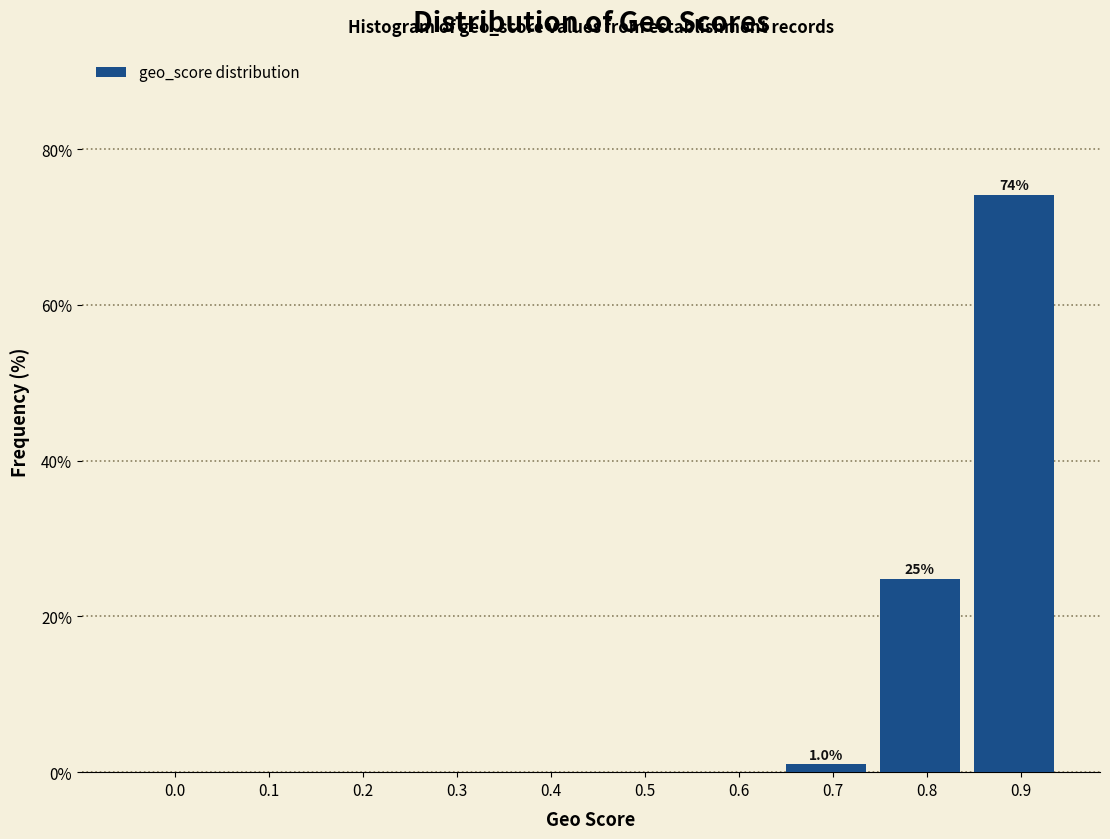

Reading right to left, list all the values displayed in this chart.

0.9=74.1	0.8=24.8	0.7=1.0	0.6=0.0	0.5=0.0	0.4=0.0	0.3=0.0	0.2=0.0	0.1=0.0	0.0=0.0